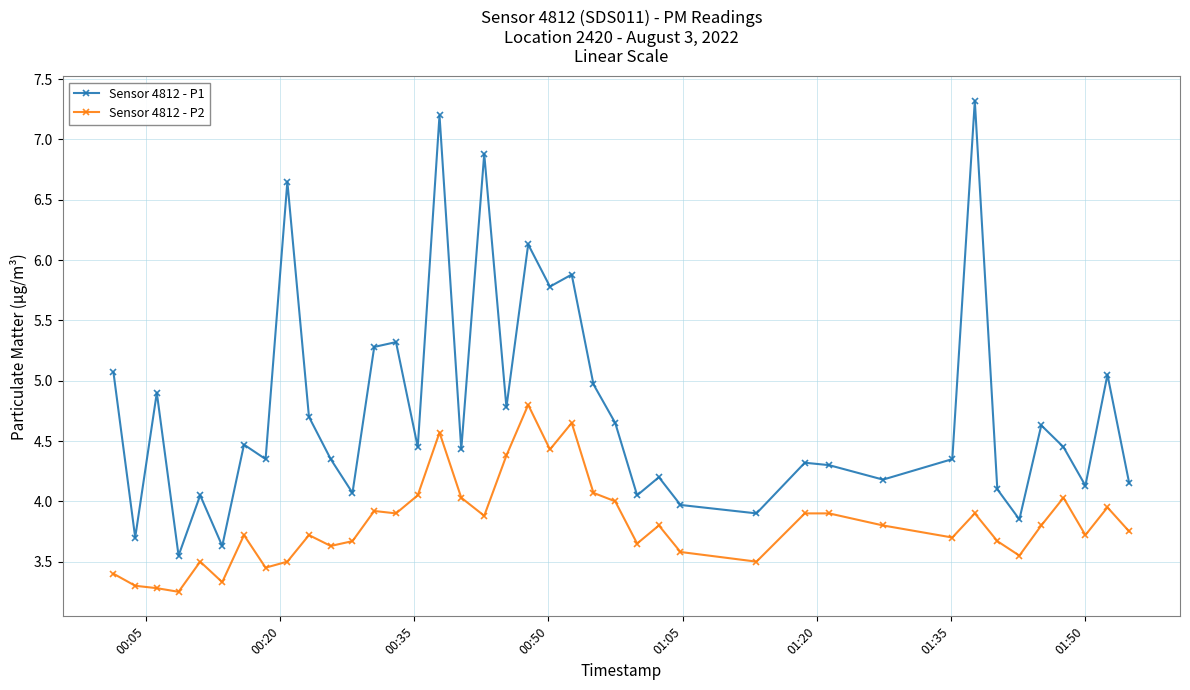

Rank the series by their average value, from highest to lowest.

Sensor 4812 - P1, Sensor 4812 - P2